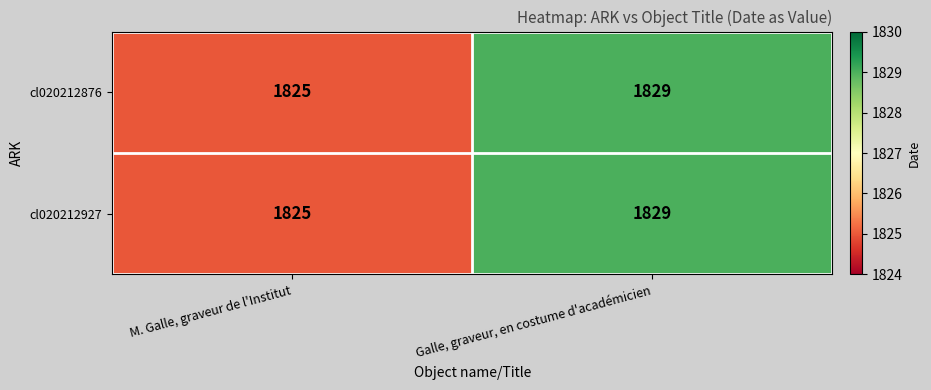

What is the total value across all series at Galle, graveur, en costume d'académicien?

3658